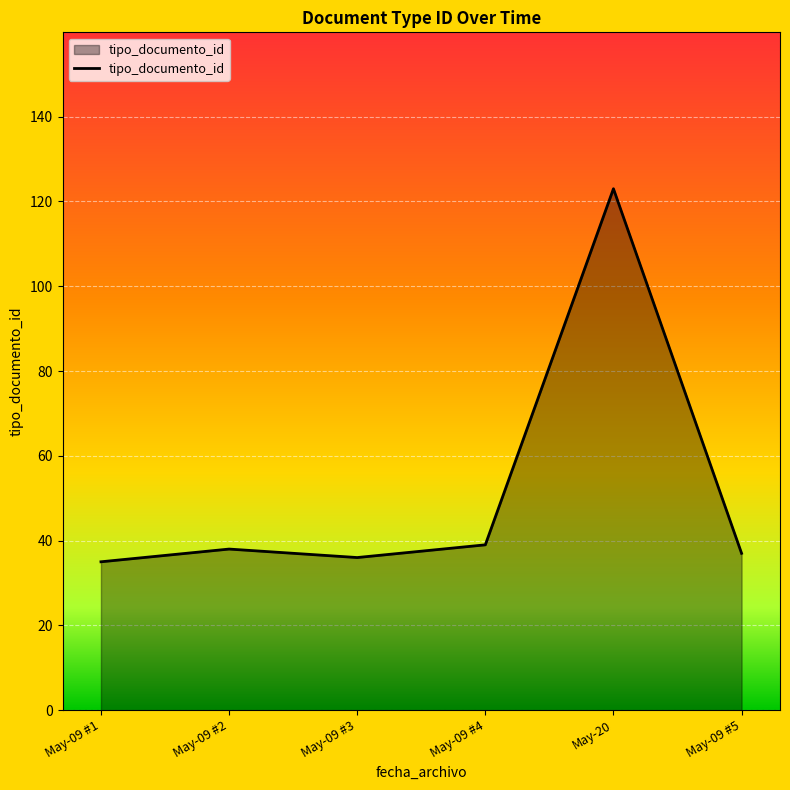

Reading right to left, list all the values displayed in this chart.

37	123	39	36	38	35